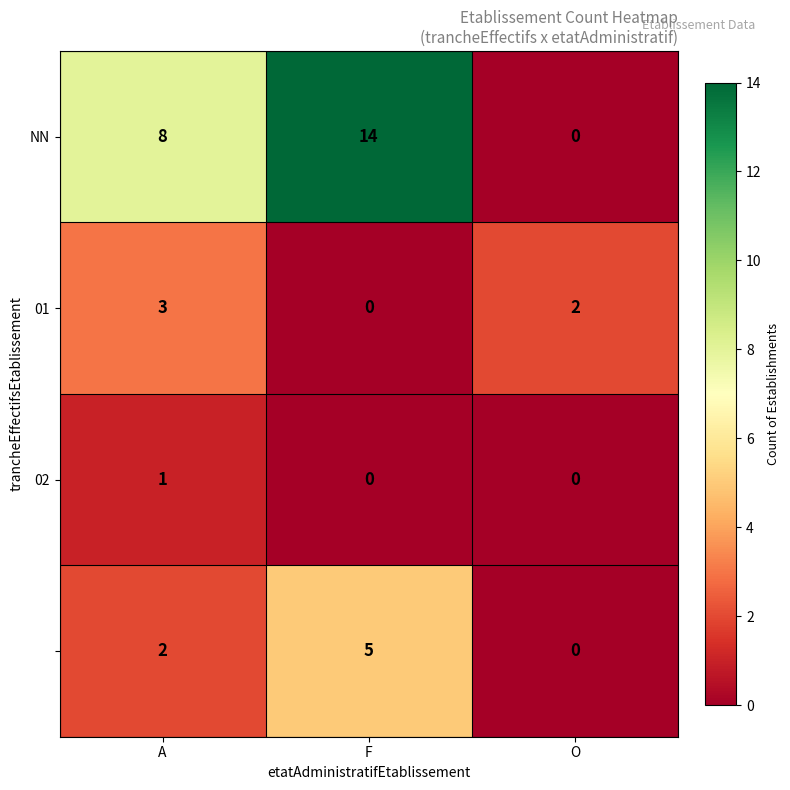

How many categories are shown in the chart?

3